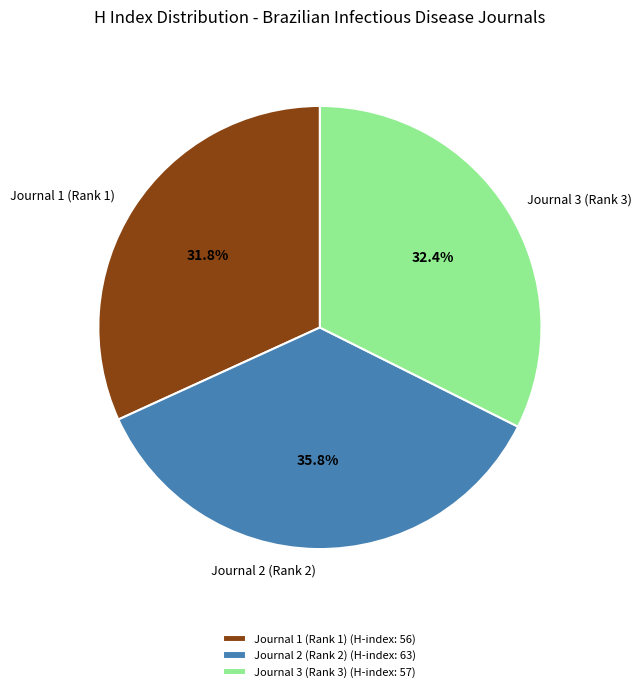

Is Journal 3 (Rank 3) the majority of the pie?

No